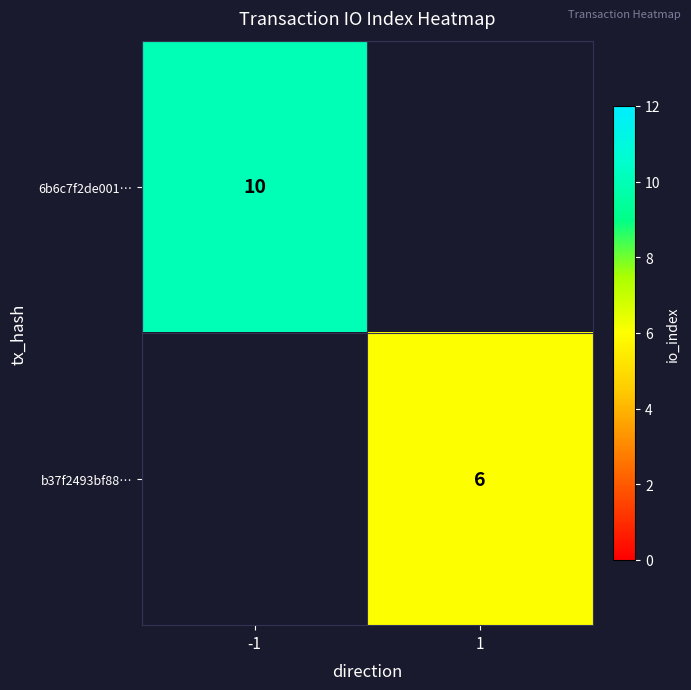

The value of 6b6c7f2de001… at -1 is 2. True or false?

False